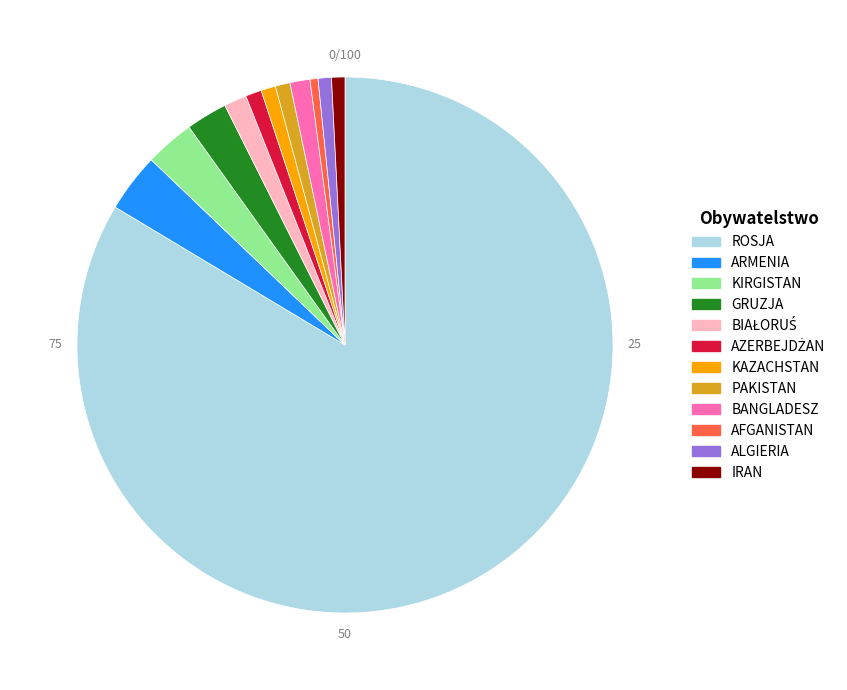

Which category accounts for the majority?

ROSJA